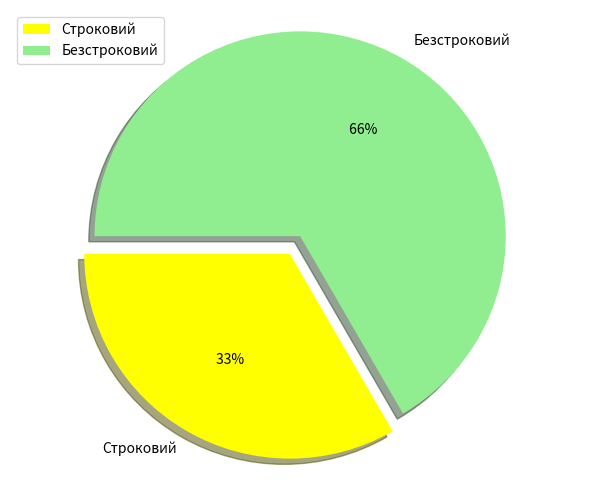

The Строковий slice represents 33% of the pie. True or false?

True